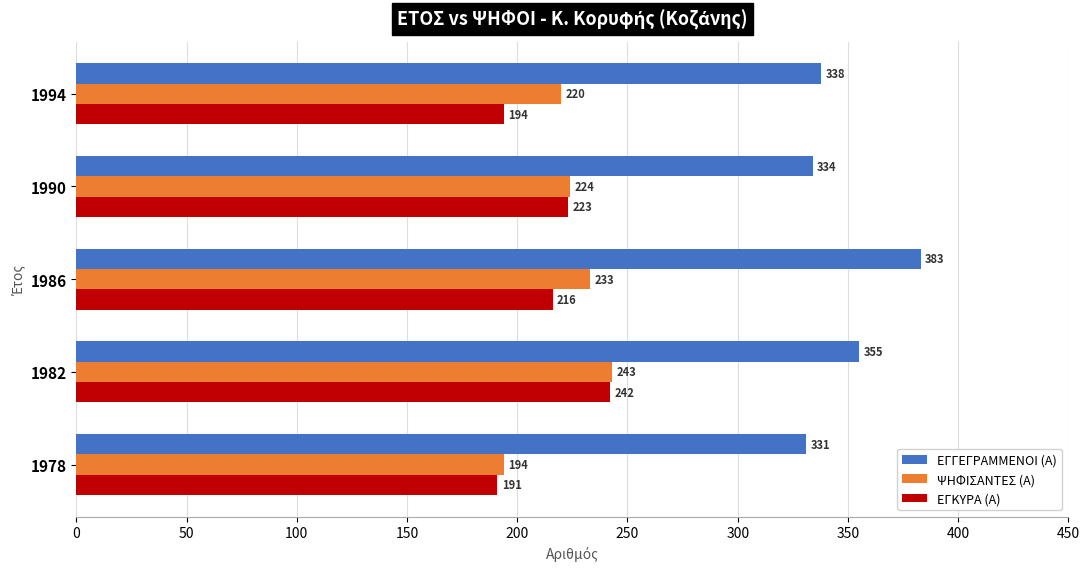

Read the ΕΓΓΕΓΡΑΜΜΕΝΟΙ (Α) value at 1994, to the nearest 5.

340